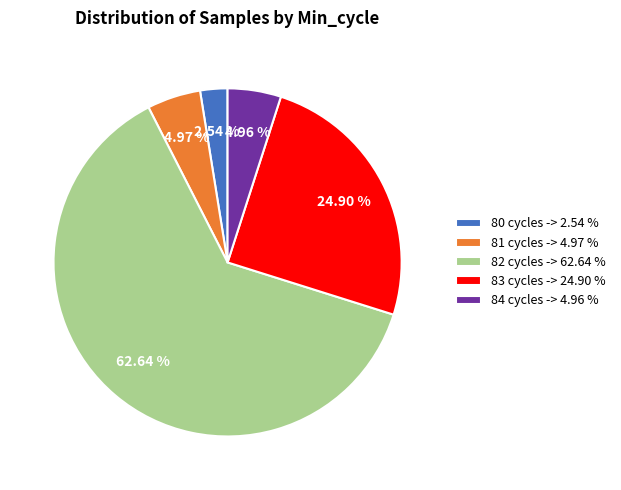

Between 83 cycles -> 24.90 % and 80 cycles -> 2.54 %, which is larger?

83 cycles -> 24.90 %